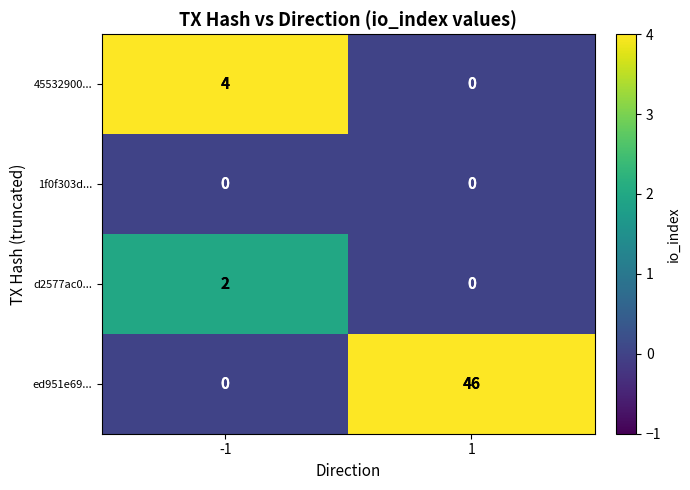

At which category is the sum across all series the highest?

1